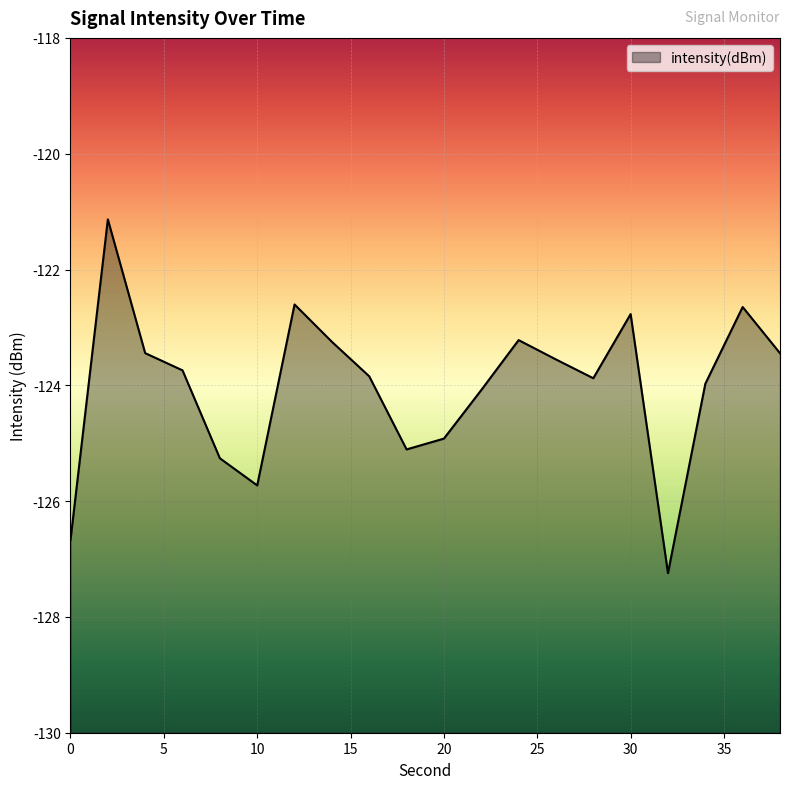

What value does the data have at 22?

-124.1